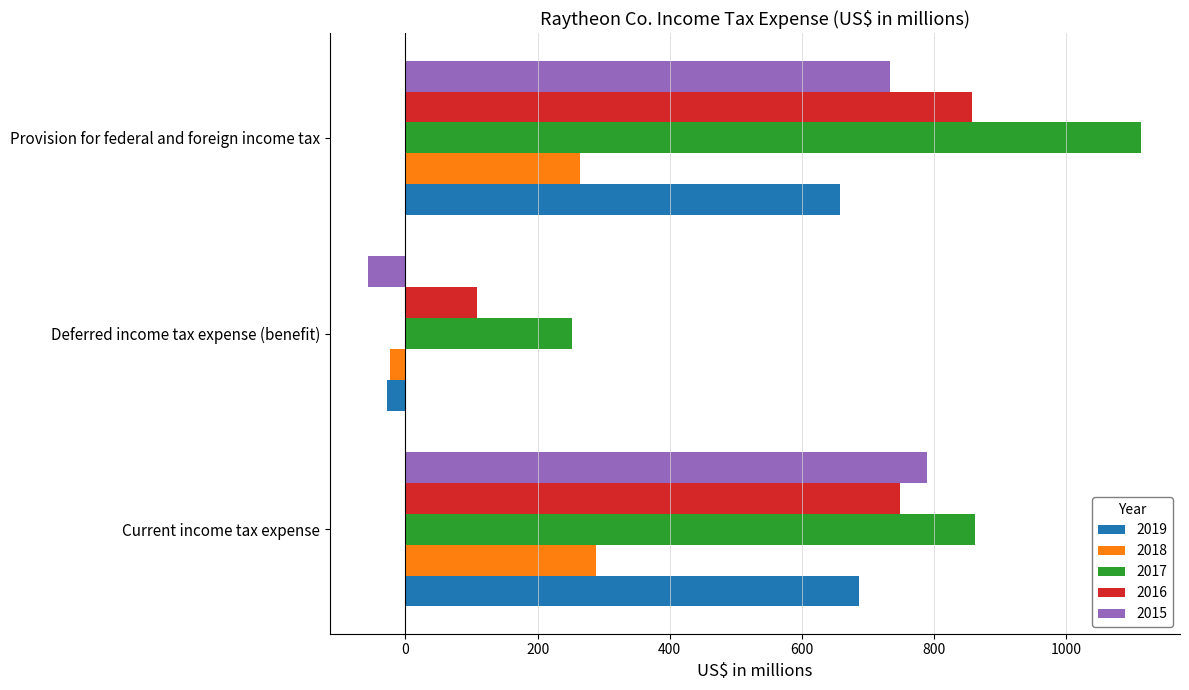

What is the sum of all 2015 values?

1466